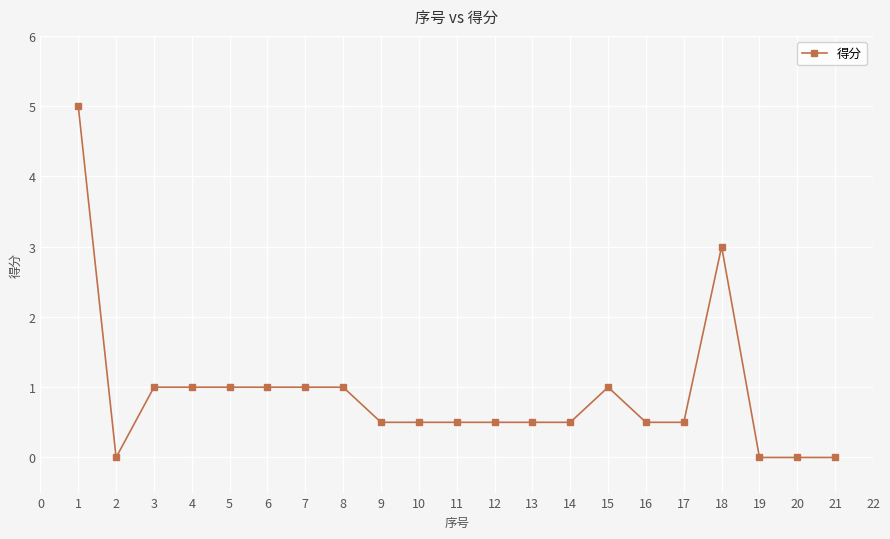

Is this an area chart (filled region under the line)?

No